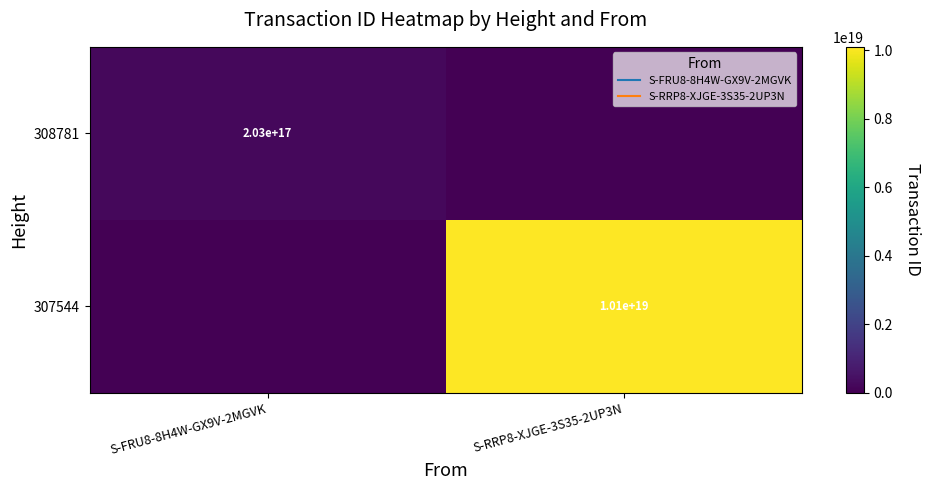

List the labels in order of 308781 value, largest first.

S-FRU8-8H4W-GX9V-2MGVK, S-RRP8-XJGE-3S35-2UP3N